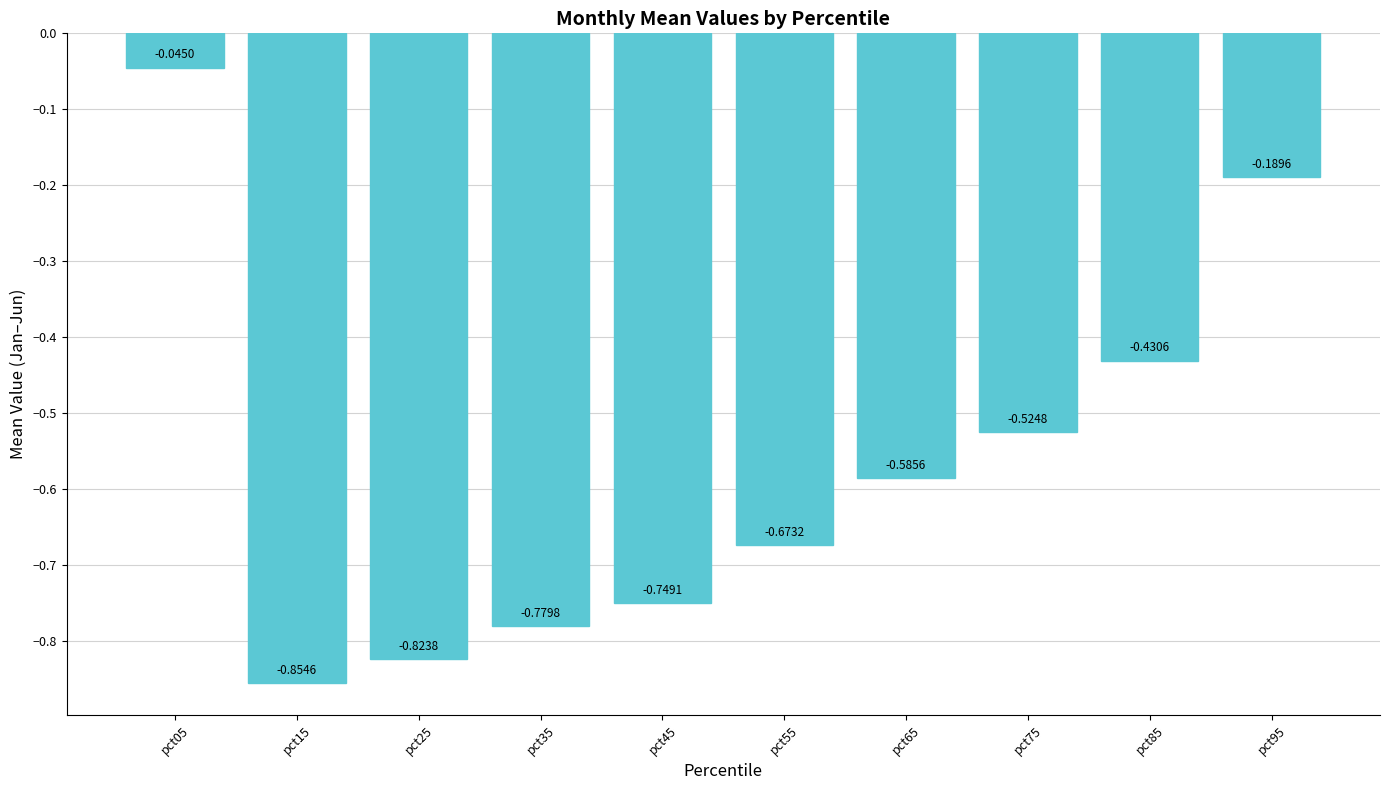

Count the number of data series in this chart.

1